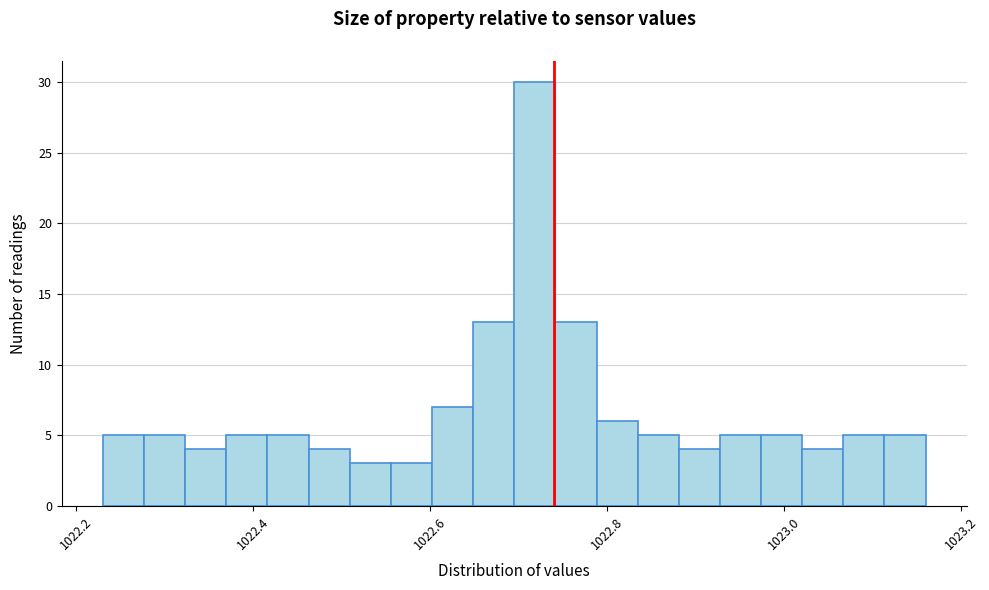

Around what value on the x-axis is the tallest bar? Give the approximate position of its centre, as read against the axis.

1022.72